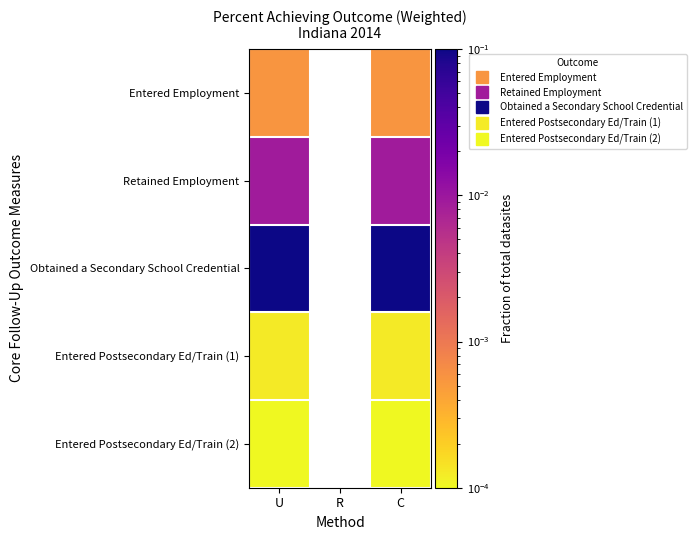

Which series changed the most between U and C?

Entered Employment